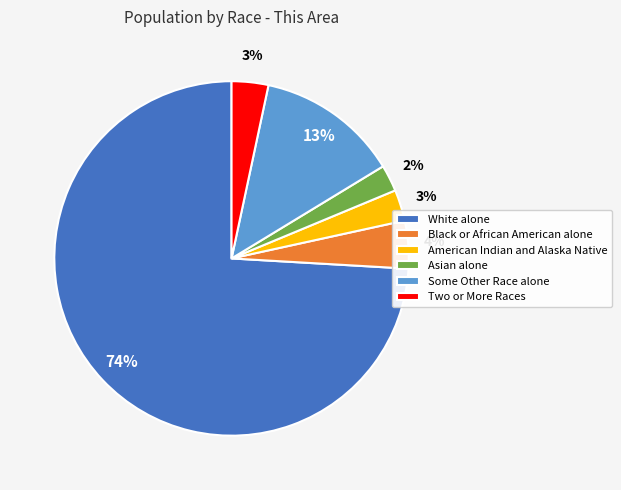

Is it true that Asian alone is 2% of the pie?

True